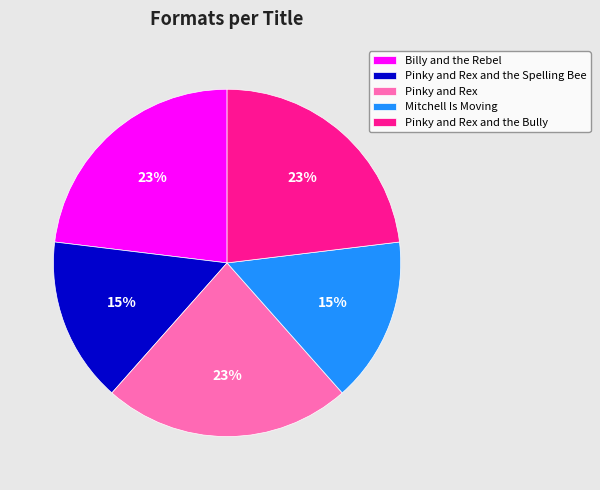

To the nearest percent, what is the difference between the Pinky and Rex and Mitchell Is Moving slice percentages?

8%